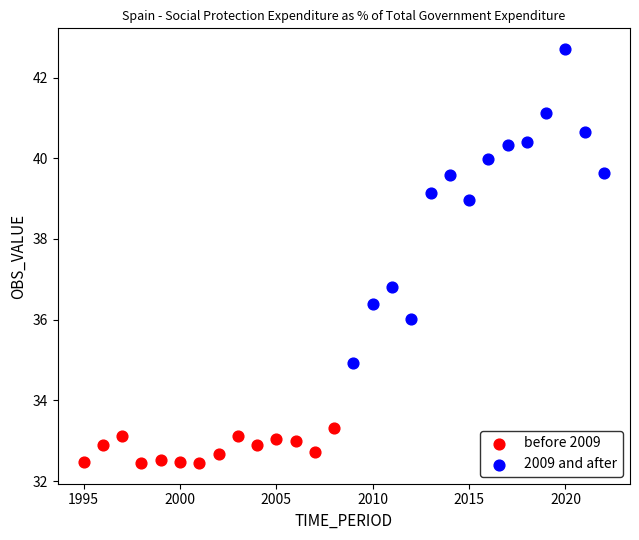

Which series has the largest Y range (max minus min)?

2009 and after